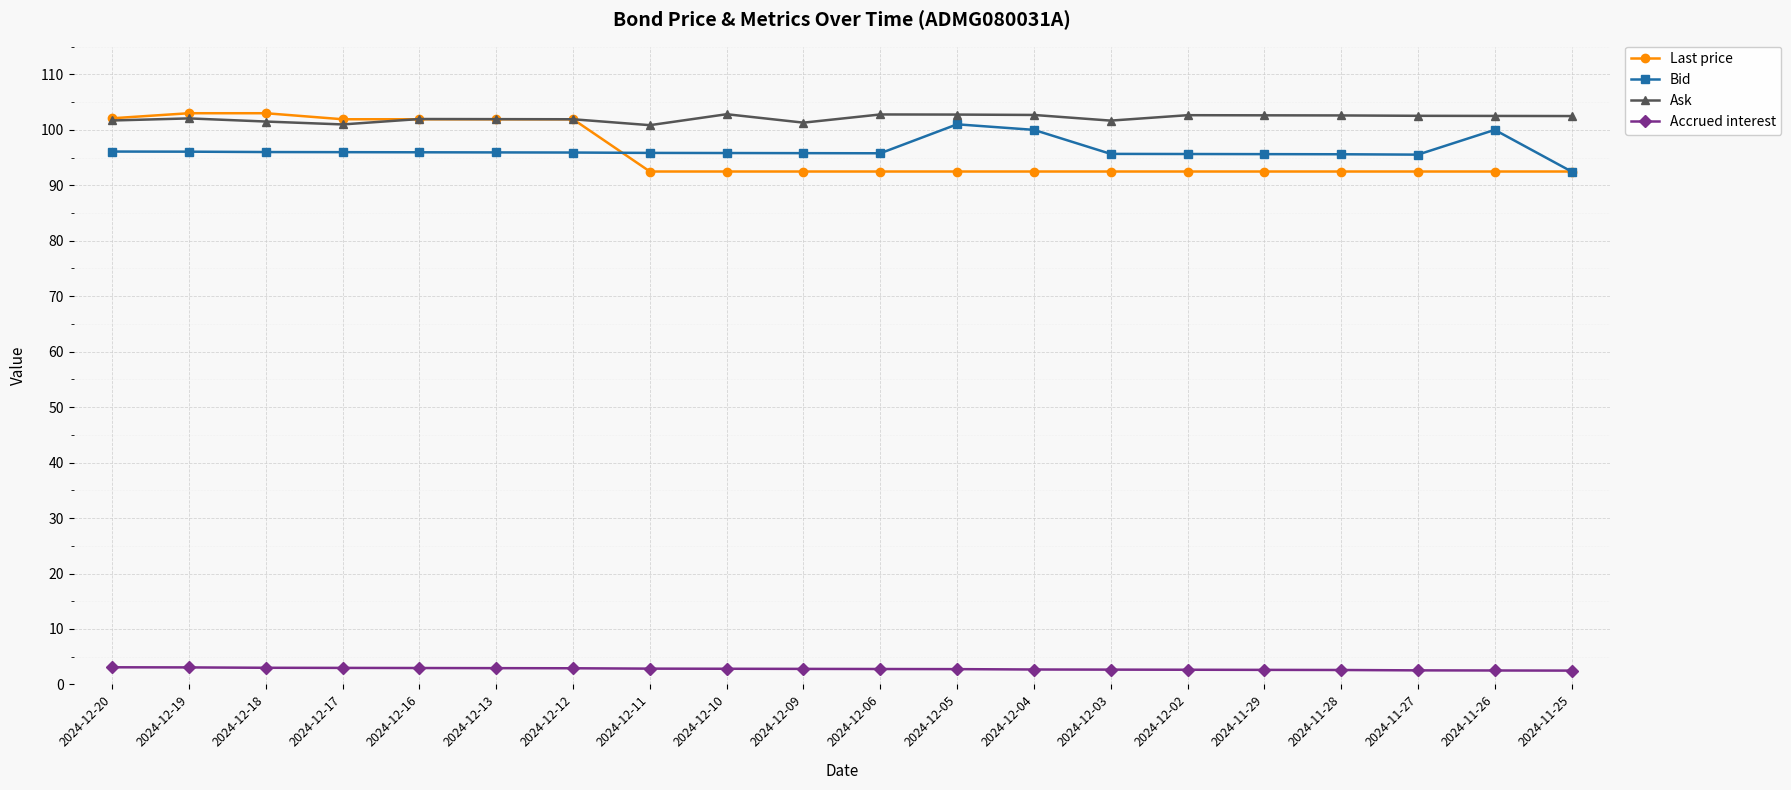

What is the label of the 2nd point from the right?

2024-11-26